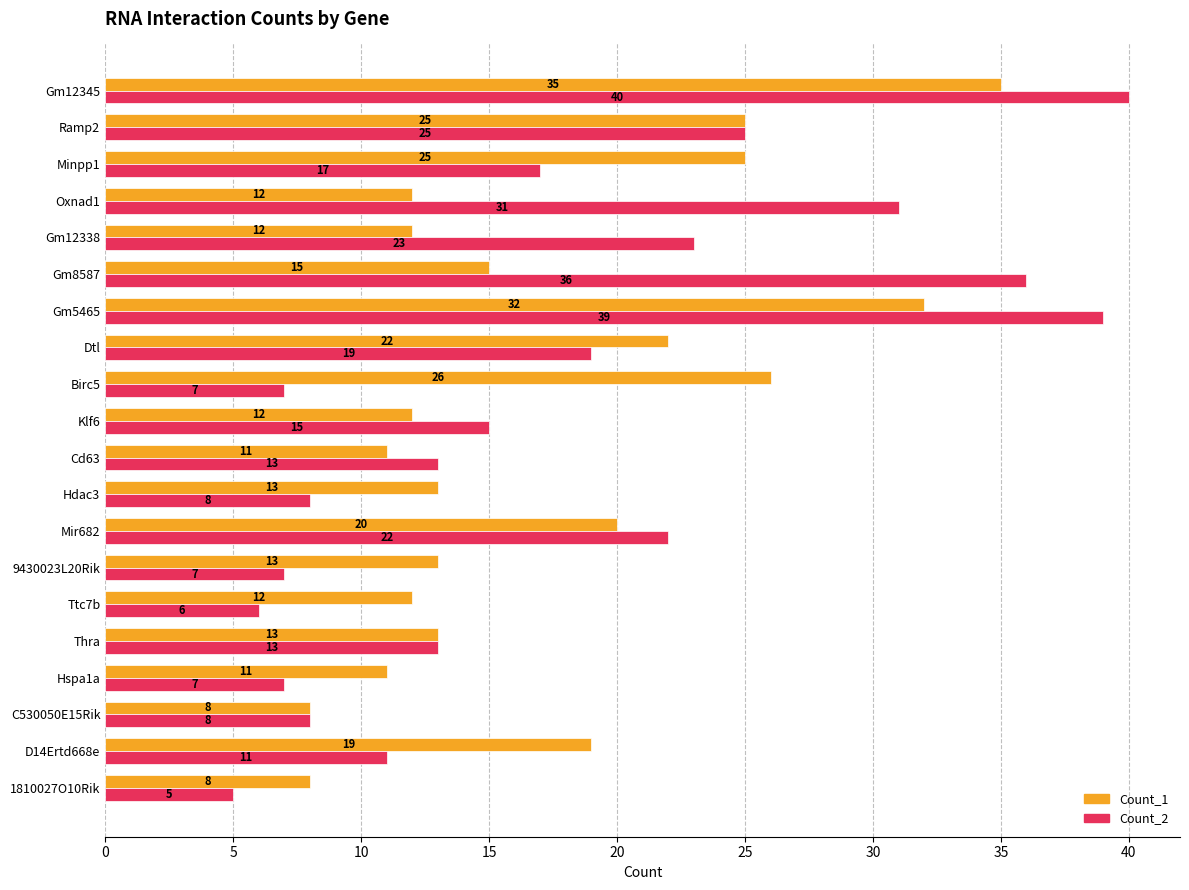

What is the difference between the maximum and minimum values in the Count_1 series?

27